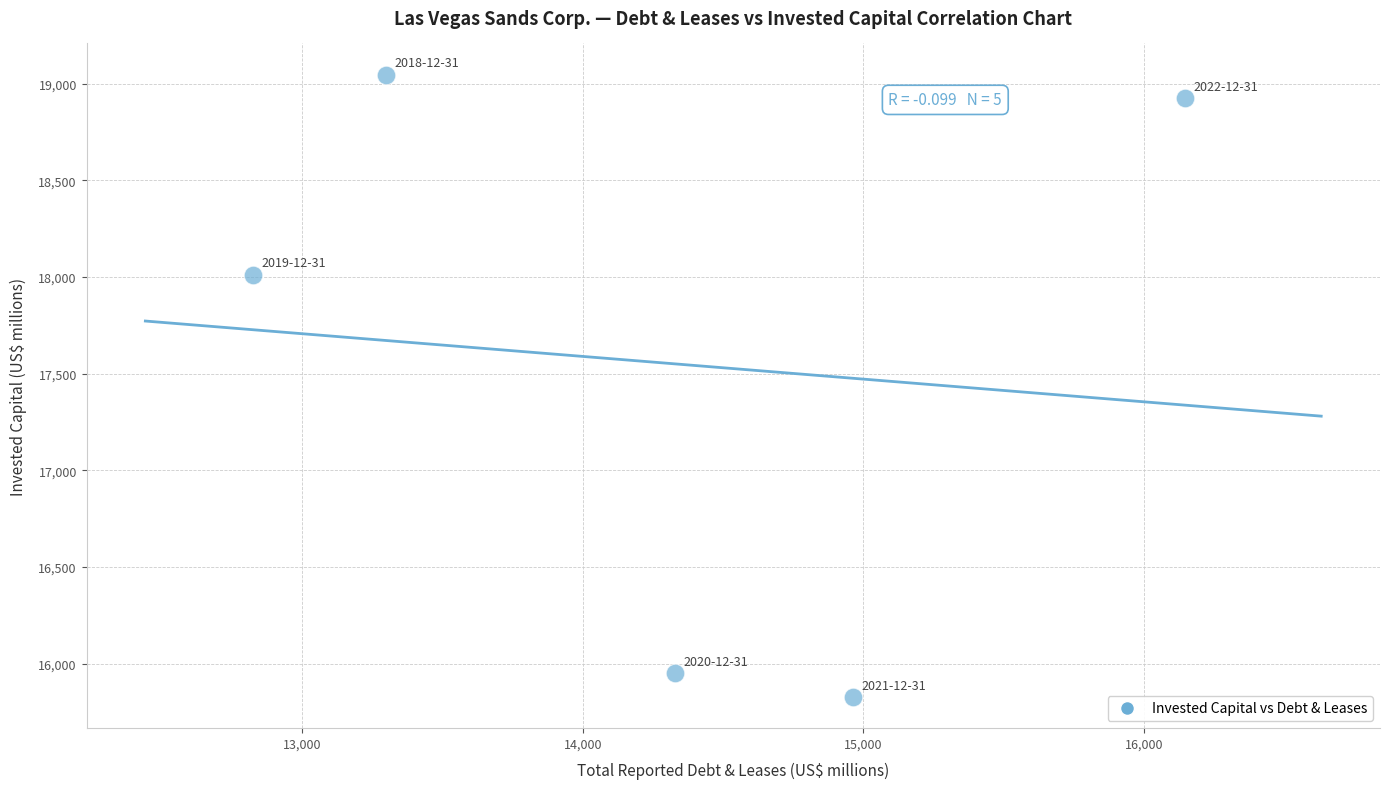

What Y value in the scatter plot is closest to 17437?

18011